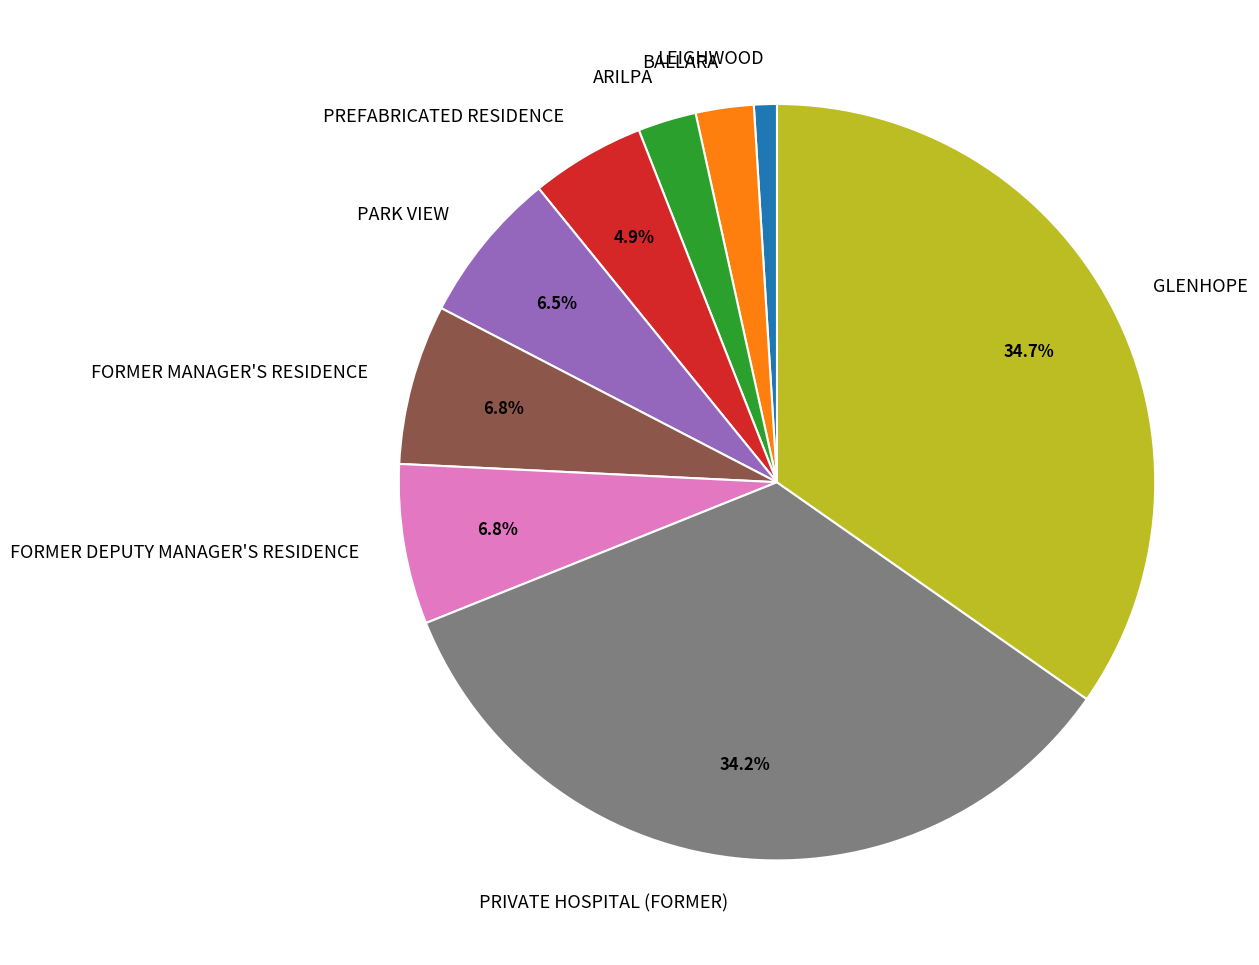

How many slices are in this pie chart?

9